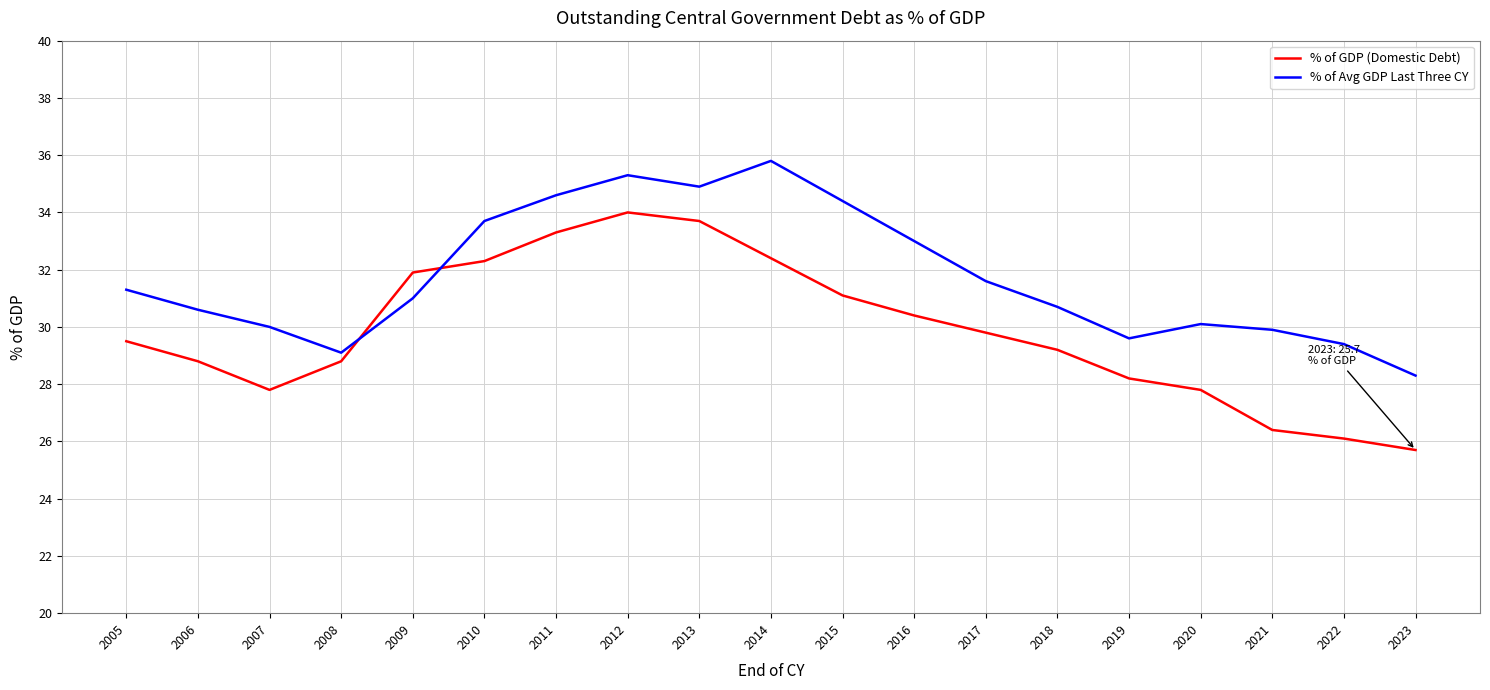

What is the total value across all series at 2007?

57.8